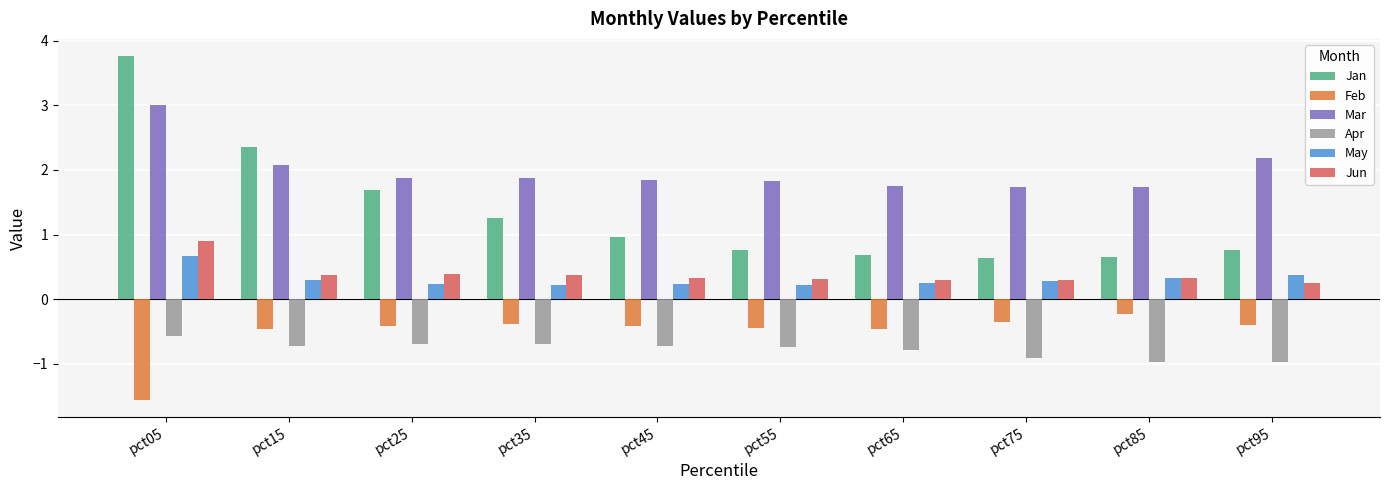

The value of Mar at pct65 is 2.6. True or false?

False